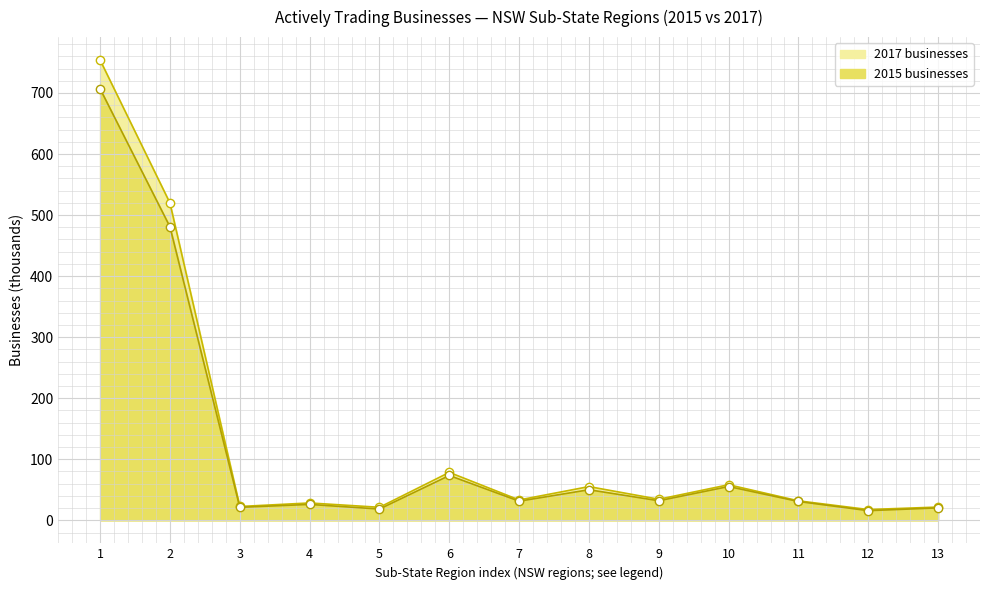

What is the sum of the 2017 businesses values at 4 and 13?

50.1